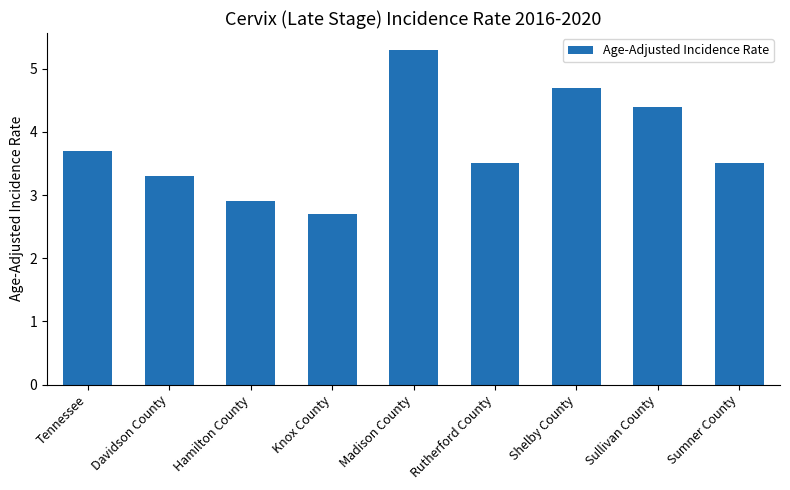

Which has a higher value, Knox County or Madison County?

Madison County